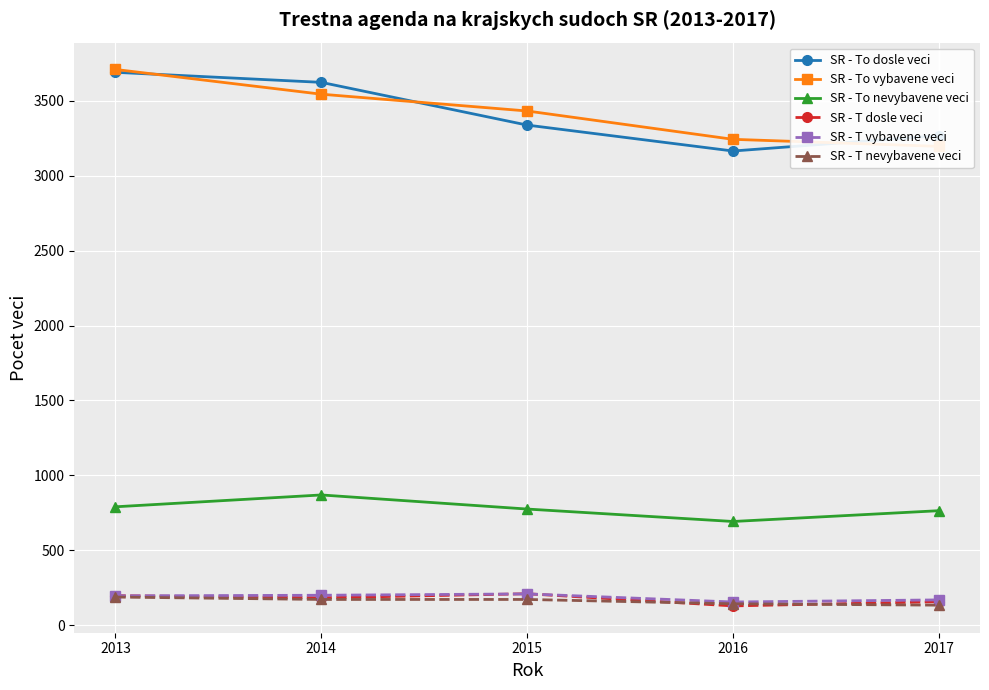

The value of SR - T nevybavene veci at 2015 is 173. True or false?

True